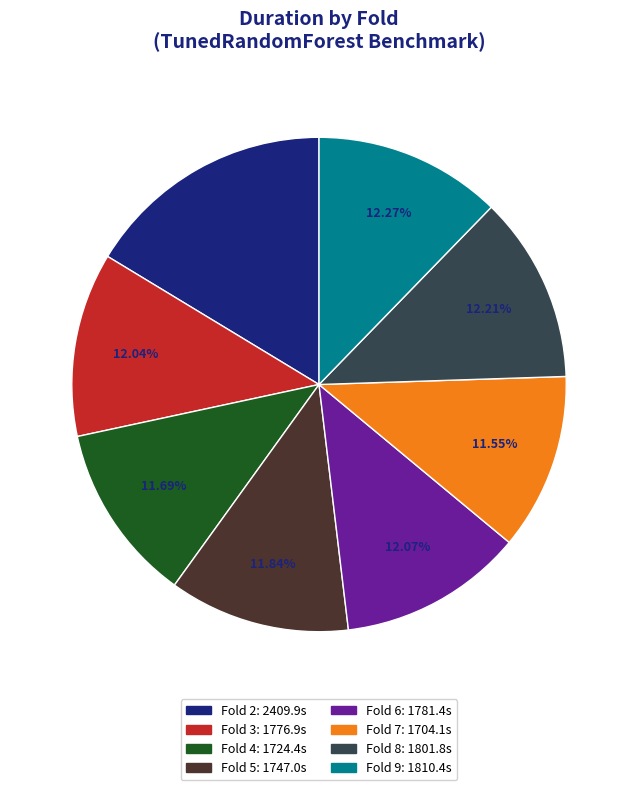

Is there any slice that represents more than half of the pie?

No